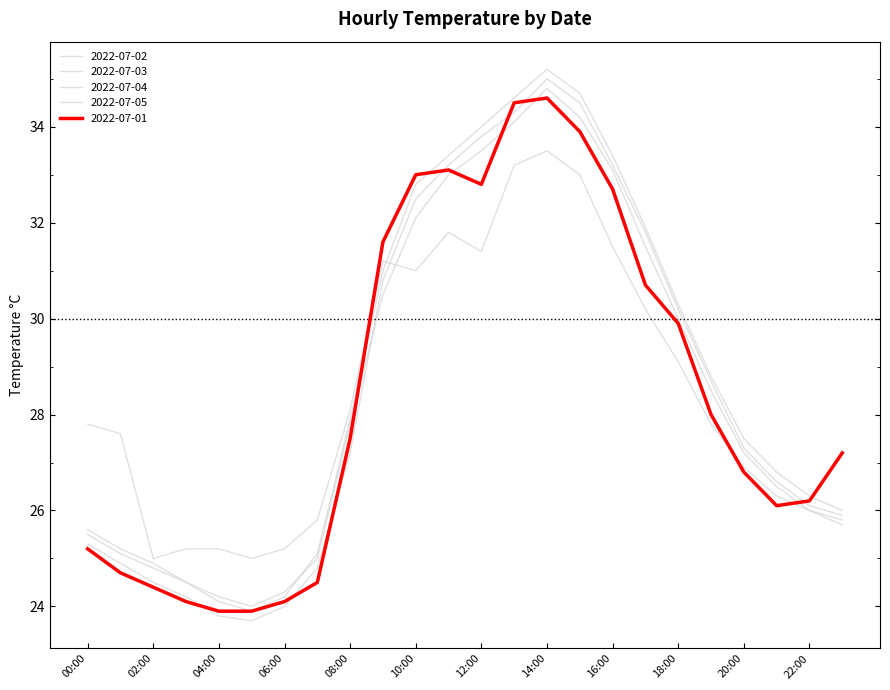

How many lines are shown in the chart?

5